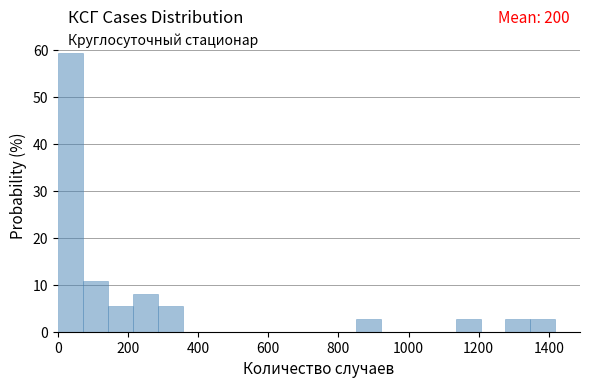

Read against the x-axis, roughly where is the centre of the tallest bar?

40